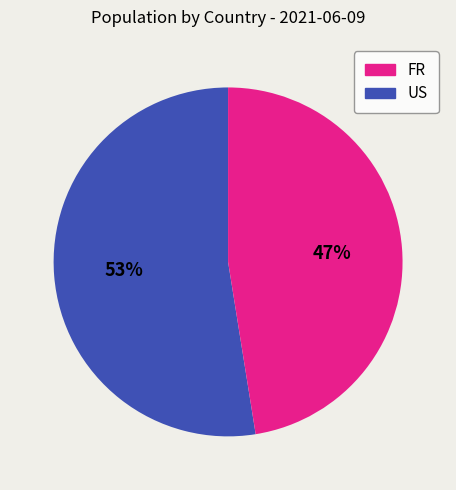

To the nearest percent, what is the average slice percentage?

50%